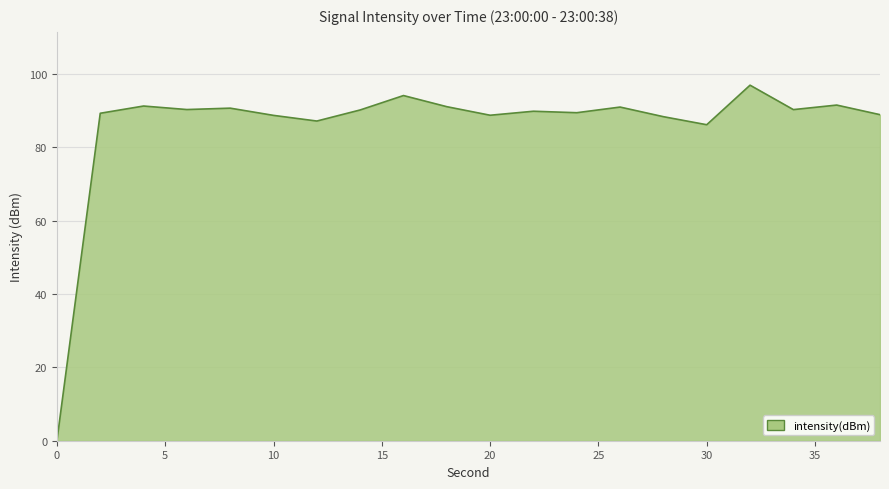

What is the greatest value displayed?

96.9